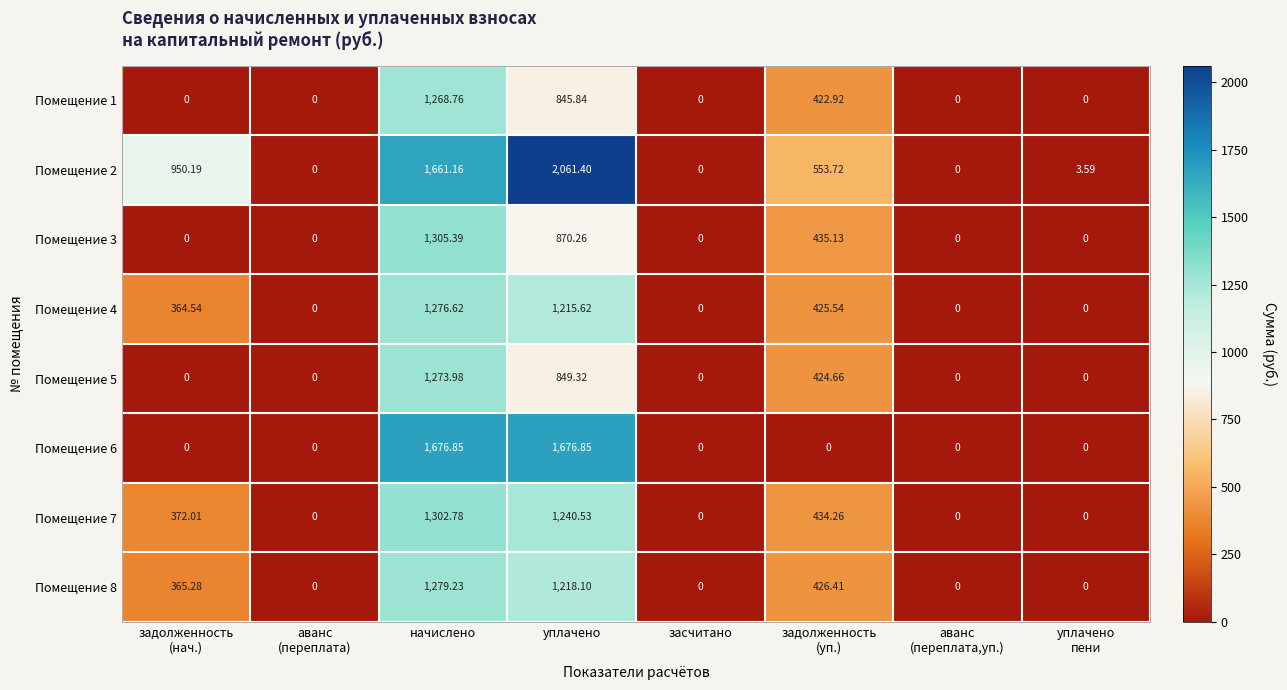

Which label corresponds to the largest value in the chart?

уплачено